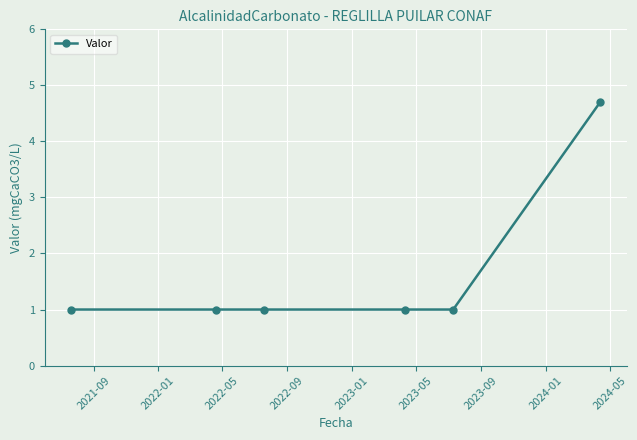

How many lines are shown in the chart?

1